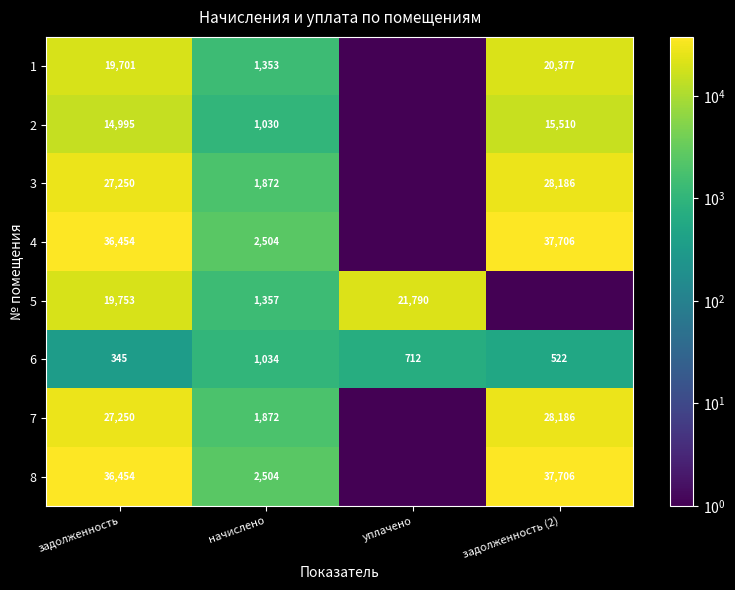

At which label does 6 reach its minimum?

задолженность